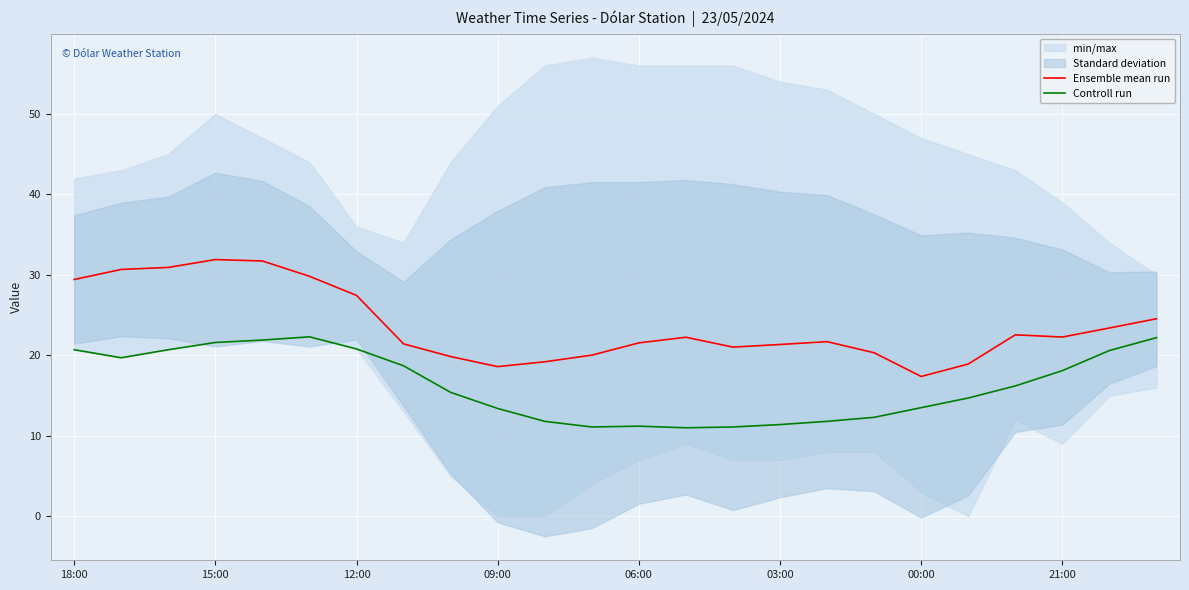

True or false: Controll run and Ensemble mean run intersect in this chart.

False